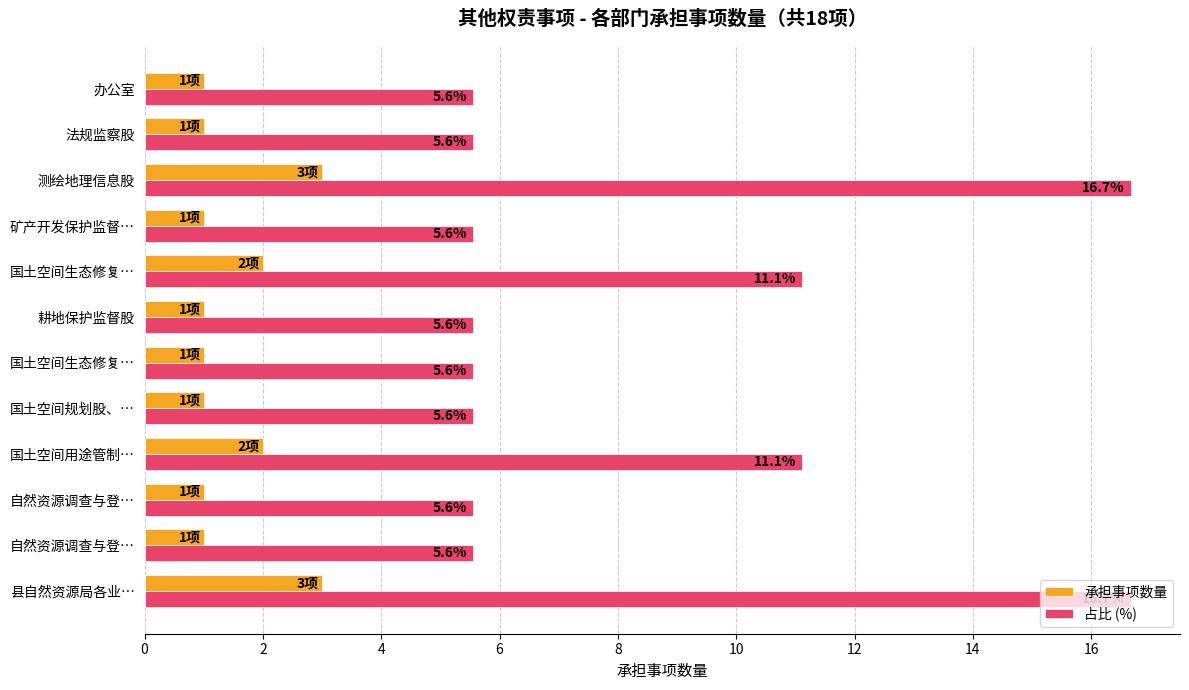

How many 承担事项数量 values are between 1 and 2?

10